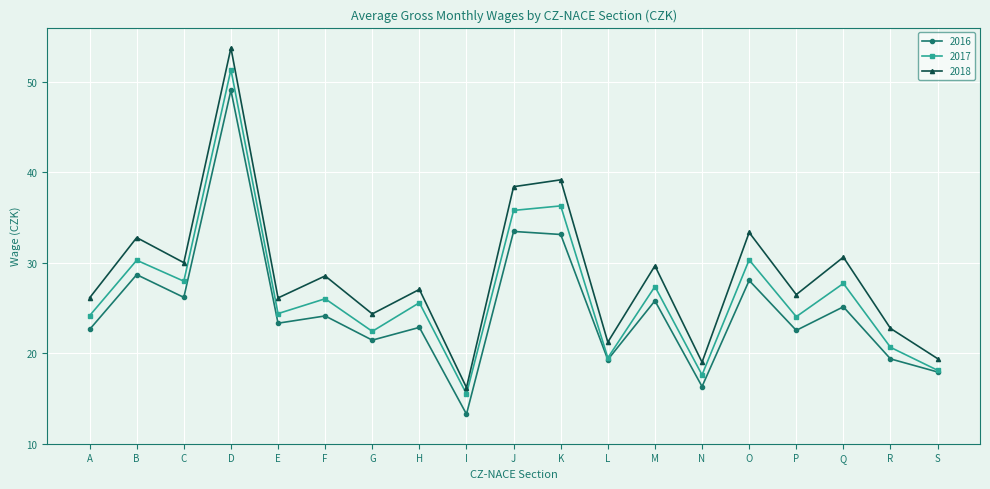

How many interior local peaks does the 2017 series have?

8